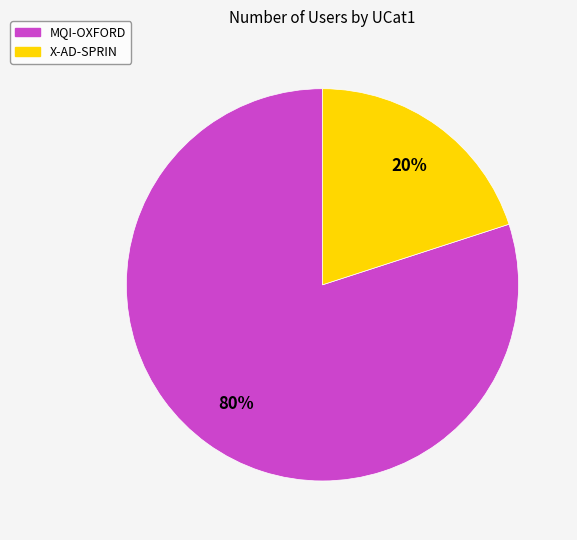

To the nearest percent, what is the average slice percentage?

50%